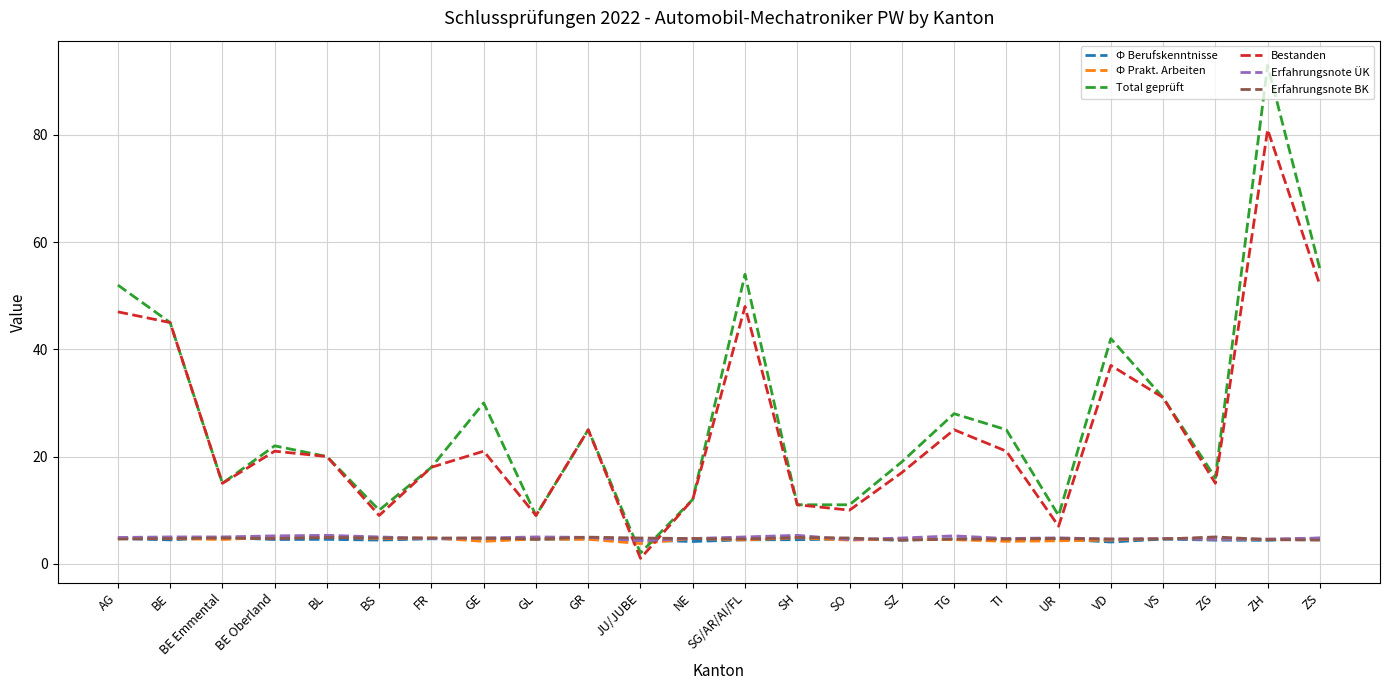

What position from the left is GL?

9